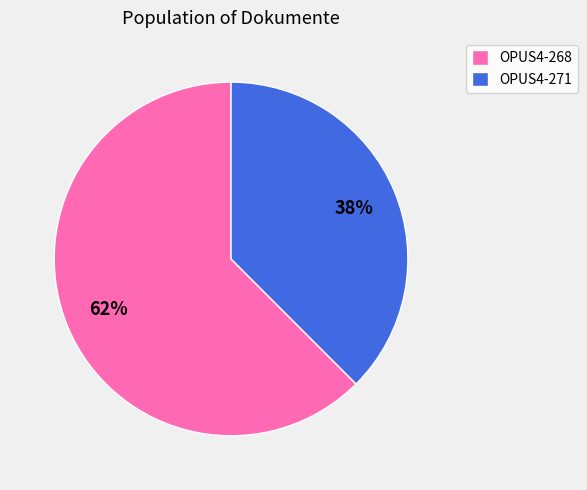

Is it true that OPUS4-268 is 71% of the pie?

False